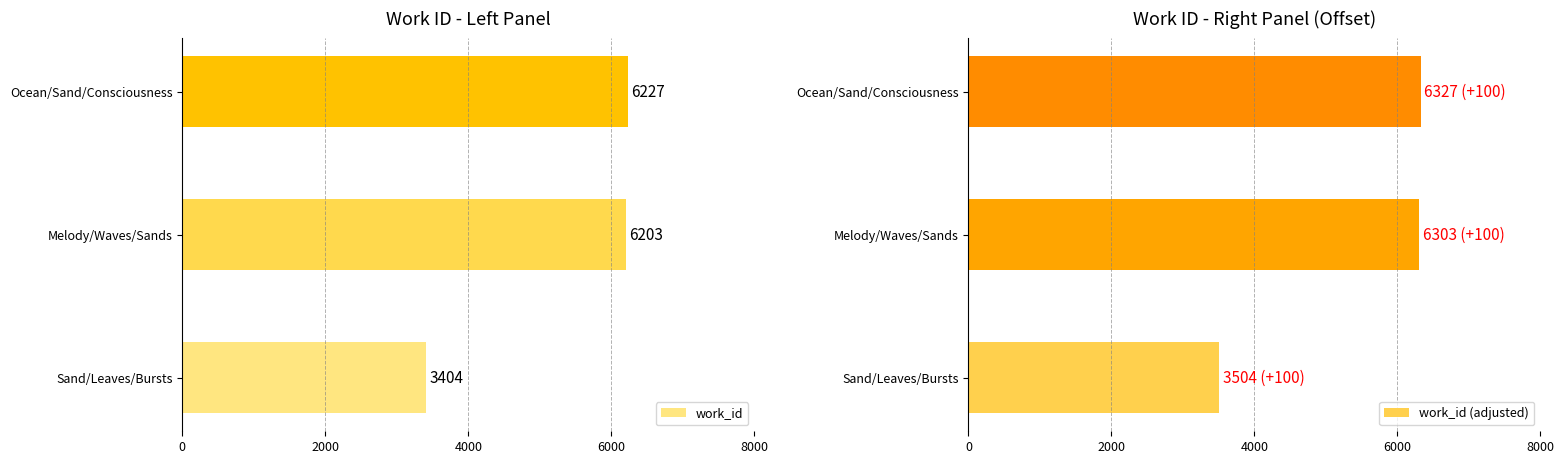

Rank the categories by work_id value from lowest to highest.

Sand/Leaves/Bursts, Melody/Waves/Sands, Ocean/Sand/Consciousness